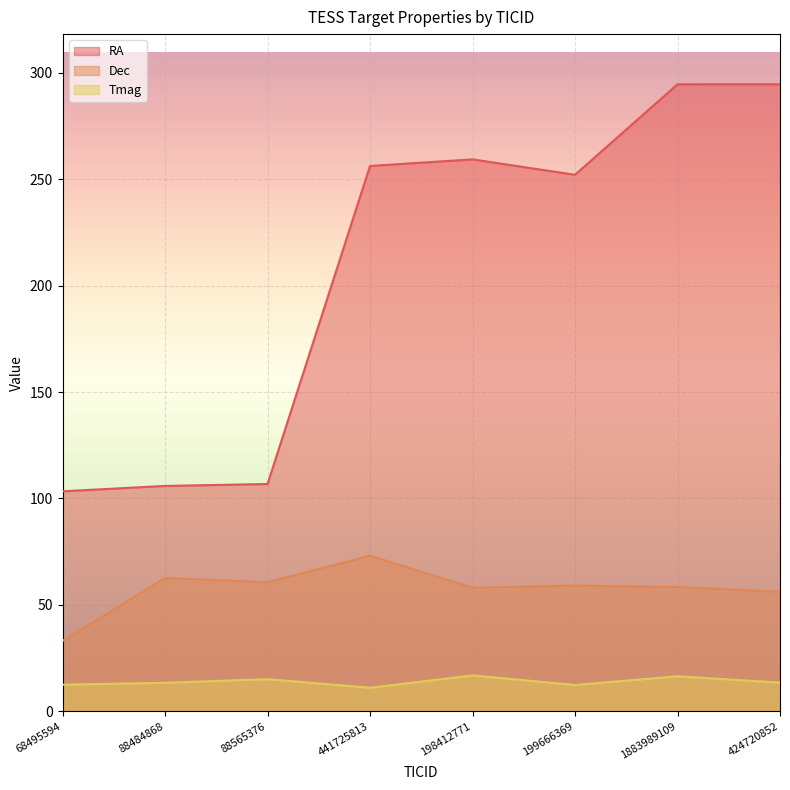

What is the difference between the Dec values at 88565376 and 198412771?

2.5